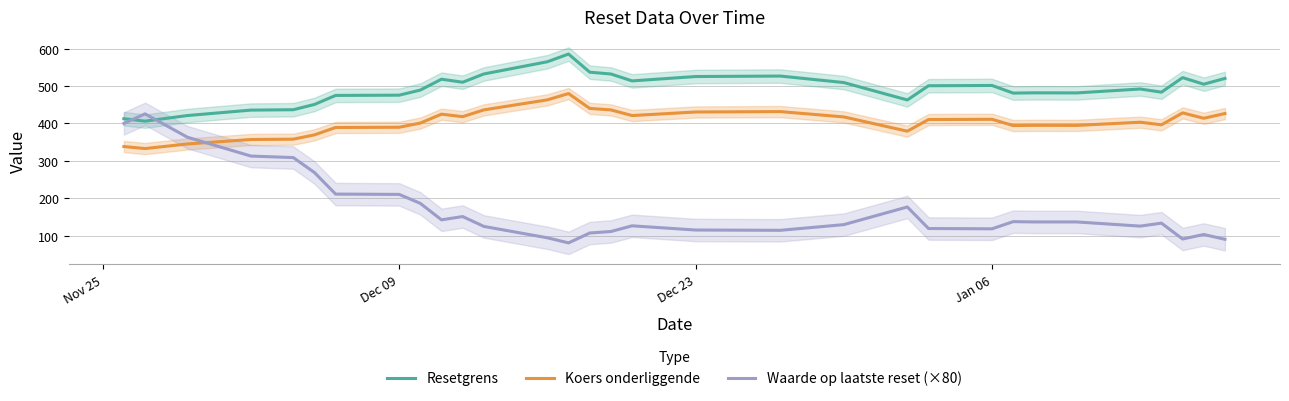

Which series has the widest spread of values?

Waarde op laatste reset (×80)